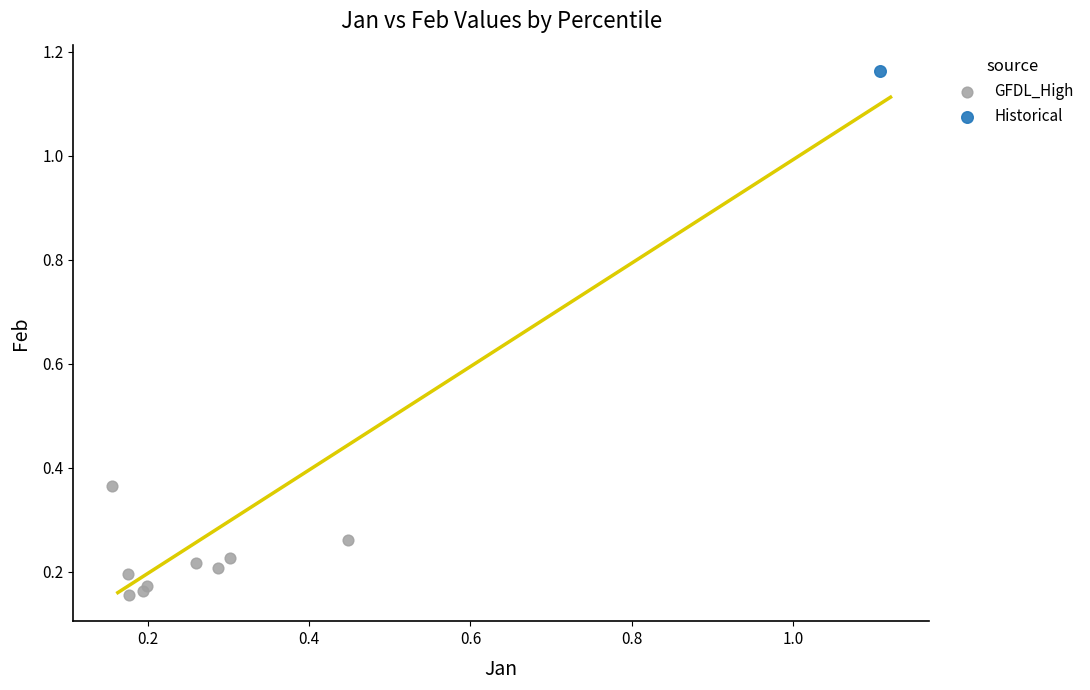

What are all the series names shown in the legend?

GFDL_High, Historical